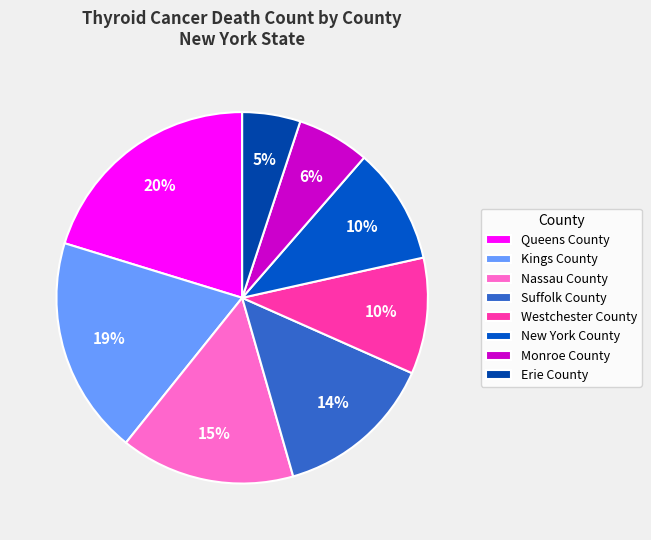

How many segments does this pie chart have?

8